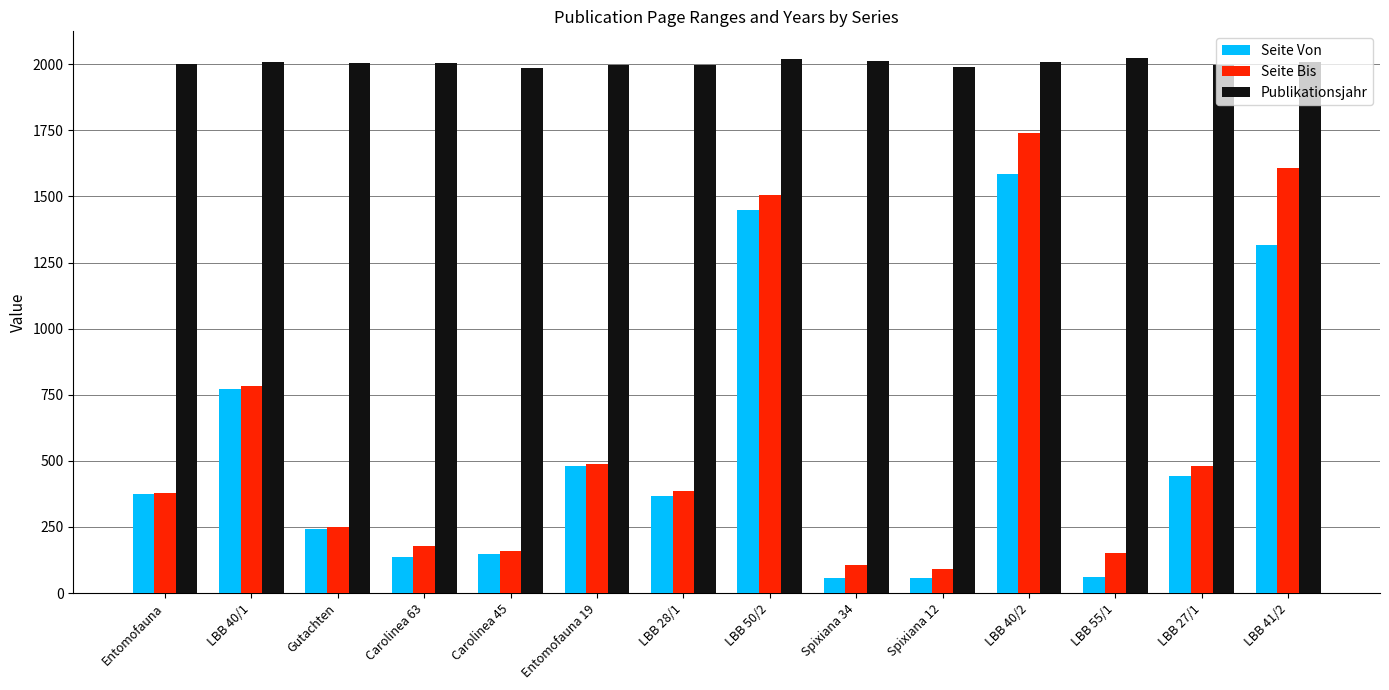

List the series in order of their peak value, highest first.

Publikationsjahr, Seite Bis, Seite Von